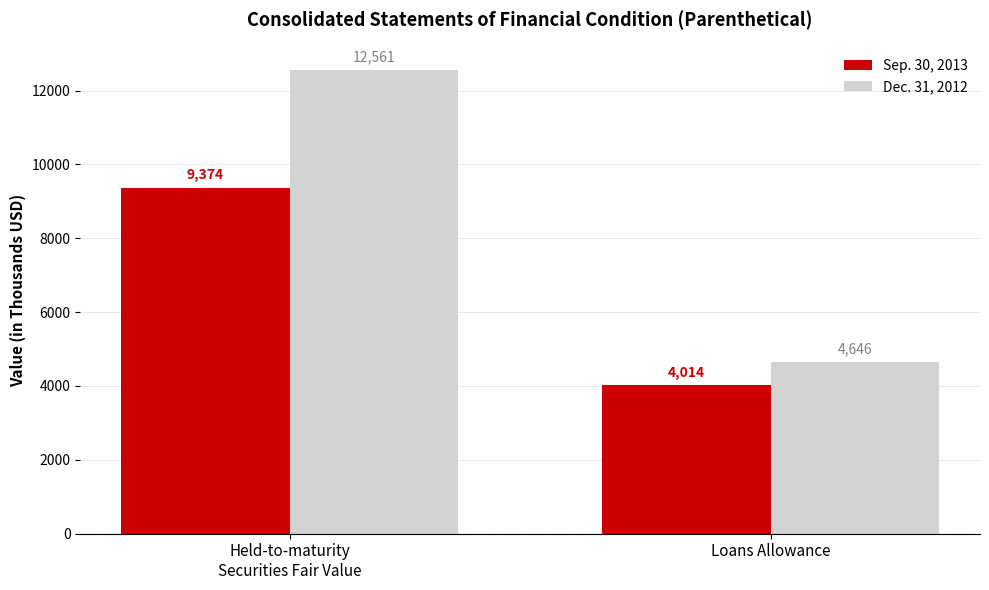

Are the bars horizontal?

No